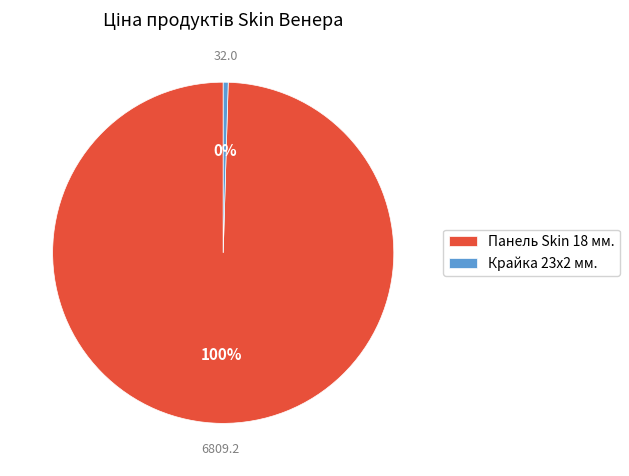

To the nearest percent, what is the average slice percentage?

50%